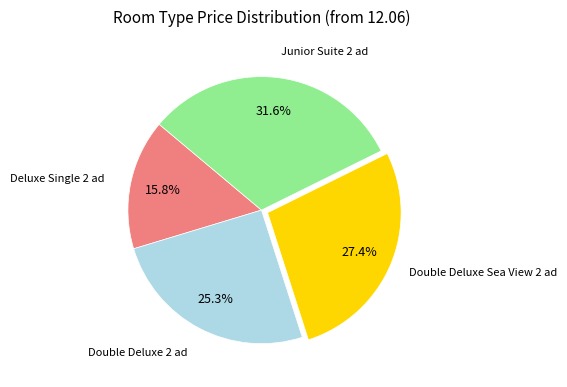

To the nearest percent, what is the average slice percentage?

25%